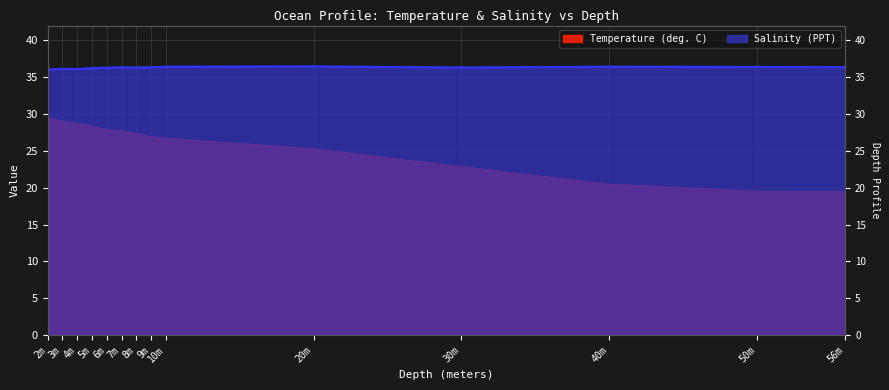

What is the maximum value shown in the chart?

36.5